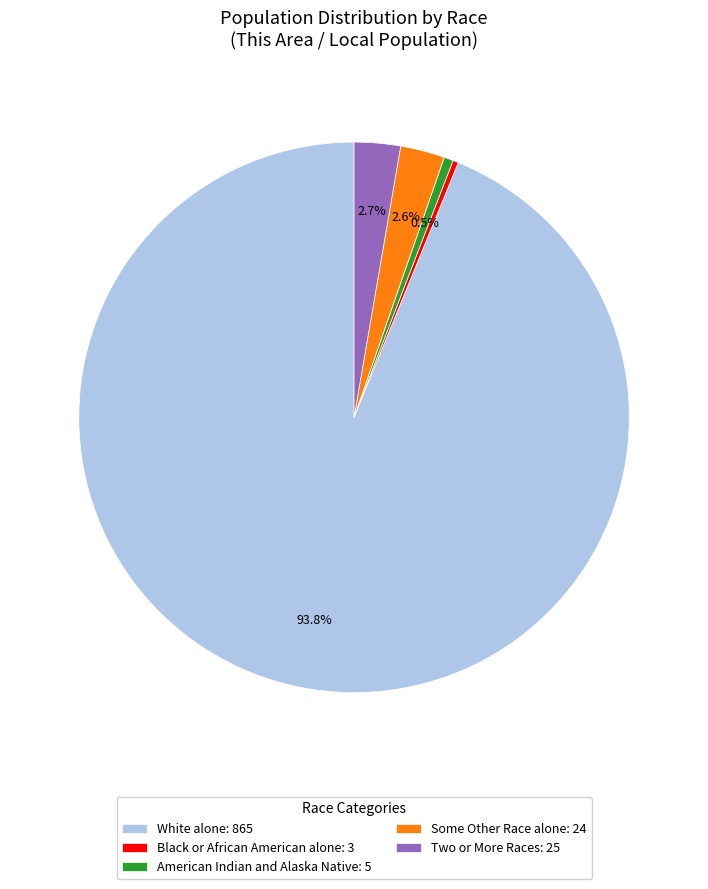

Does any single category account for the majority?

Yes